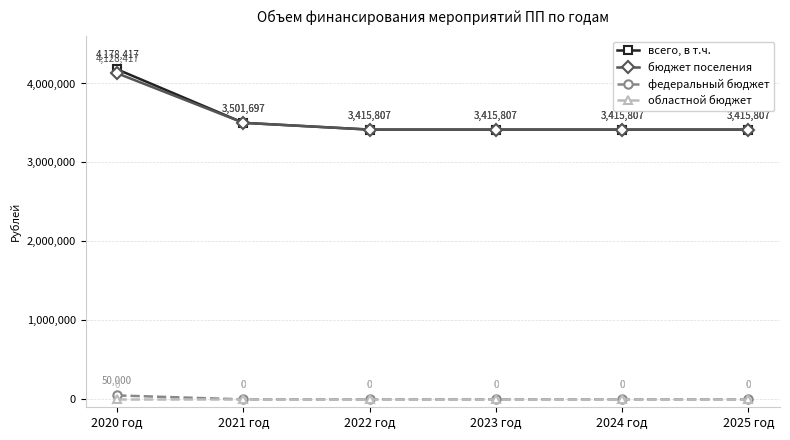

List the series in order of their peak value, highest first.

всего, в т.ч., бюджет поселения, федеральный бюджет, областной бюджет